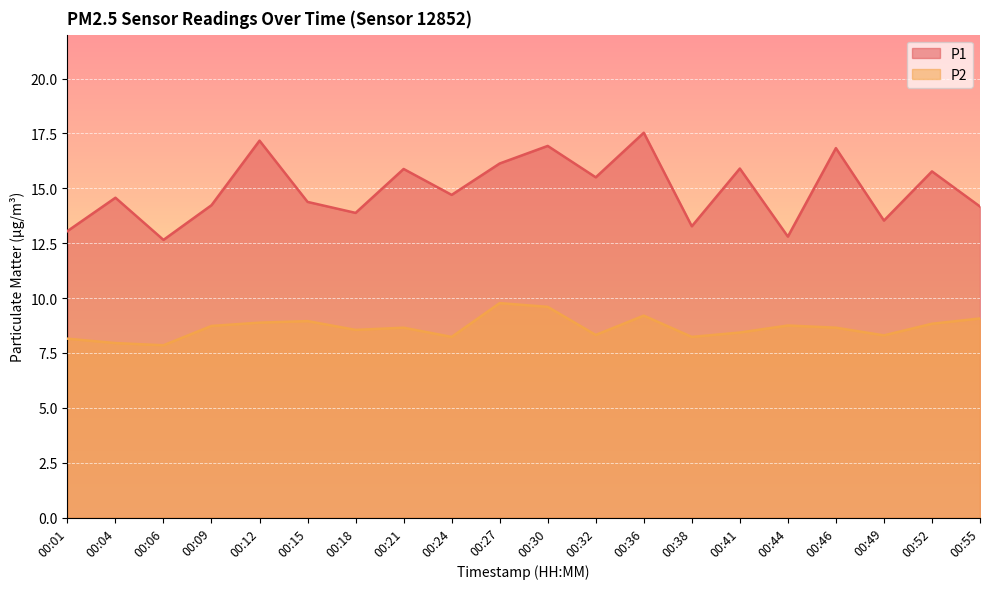

The value of P1 at 00:46 is 16.8. True or false?

True